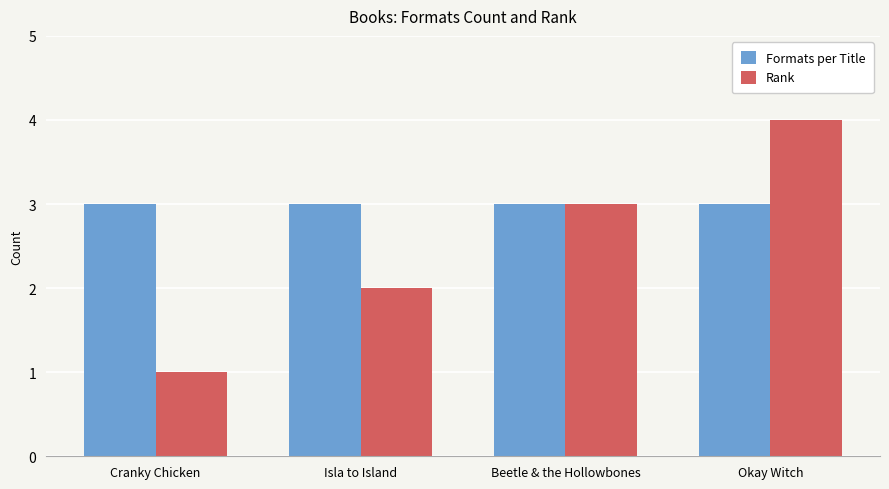

How many bars are there in total?

8